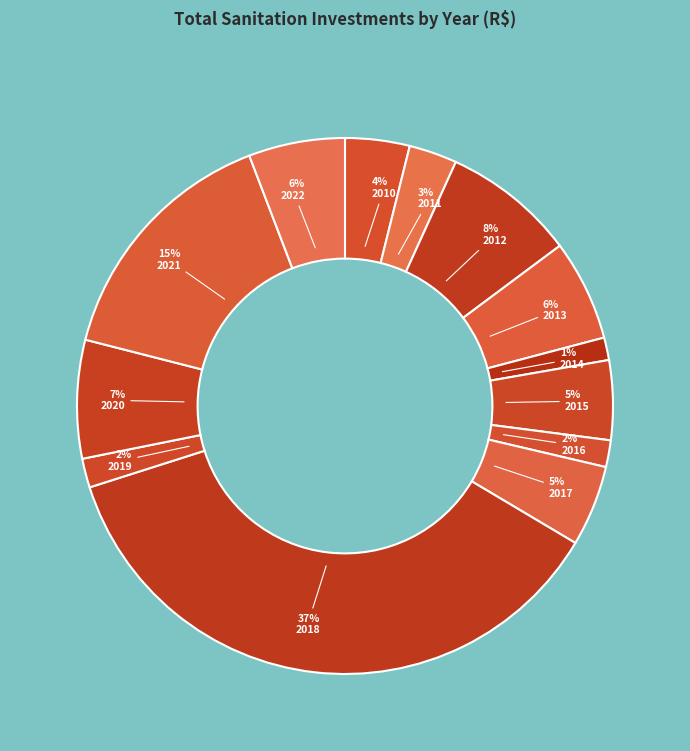

How many slices are in this pie chart?

13